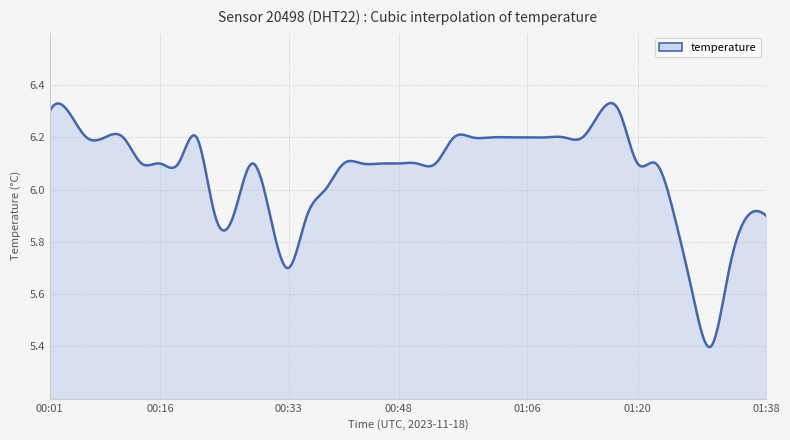

What is the difference between the maximum and minimum values?

0.9